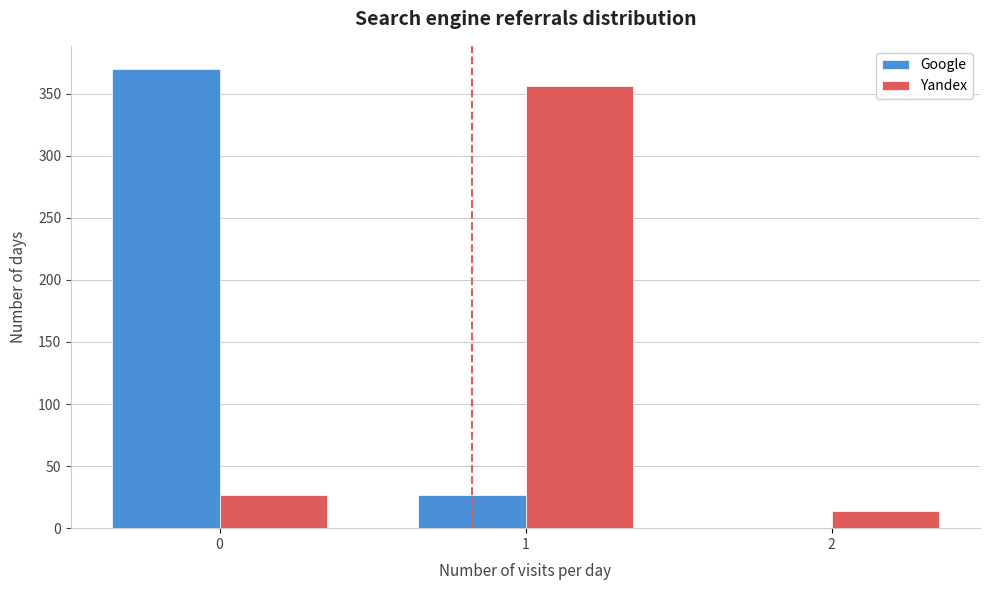

Reading left to right, list all the values displayed in this chart.

Google: 0=370	1=27	2=0
Yandex: 0=27	1=356	2=14